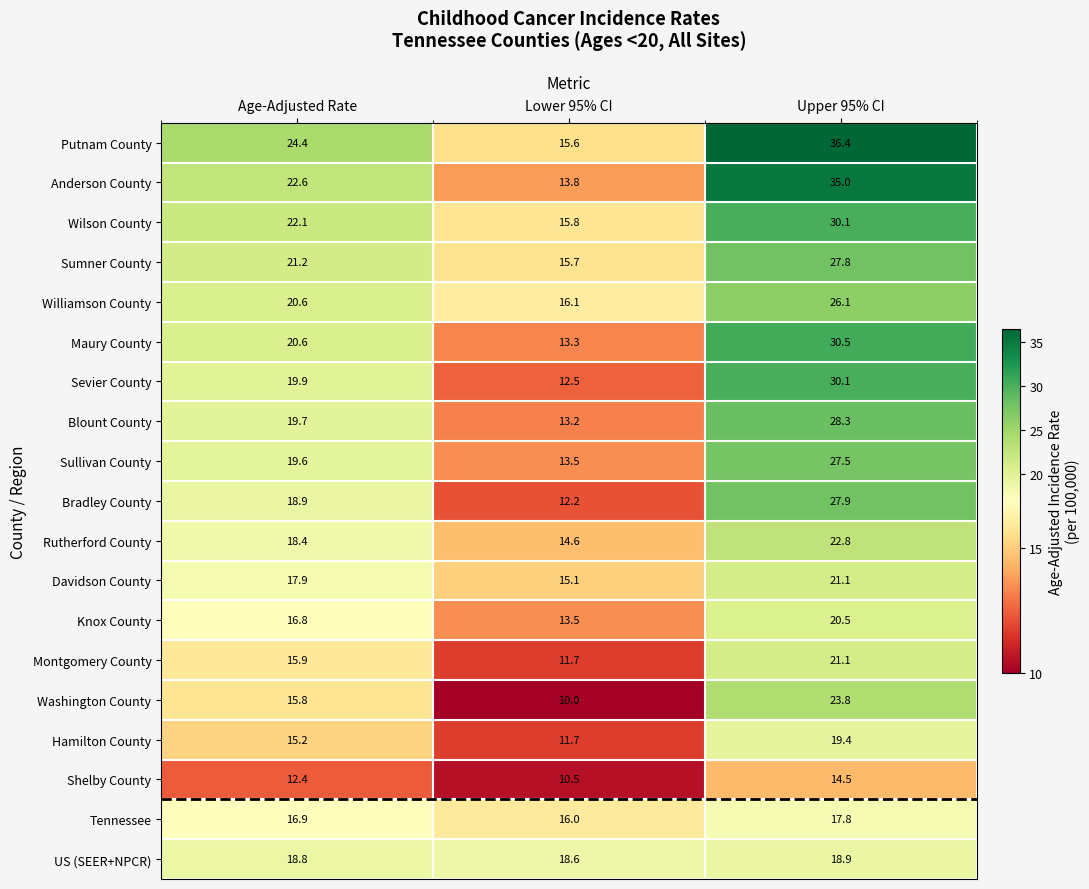

True or false: Anderson County has a value of 3.8 at Lower 95% CI.

False